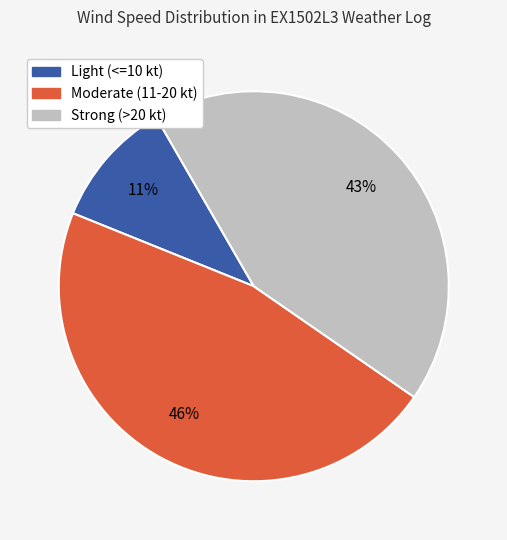

To the nearest percent, what is the combined percentage of Light (<=10 kt) and Moderate (11-20 kt)?

57%